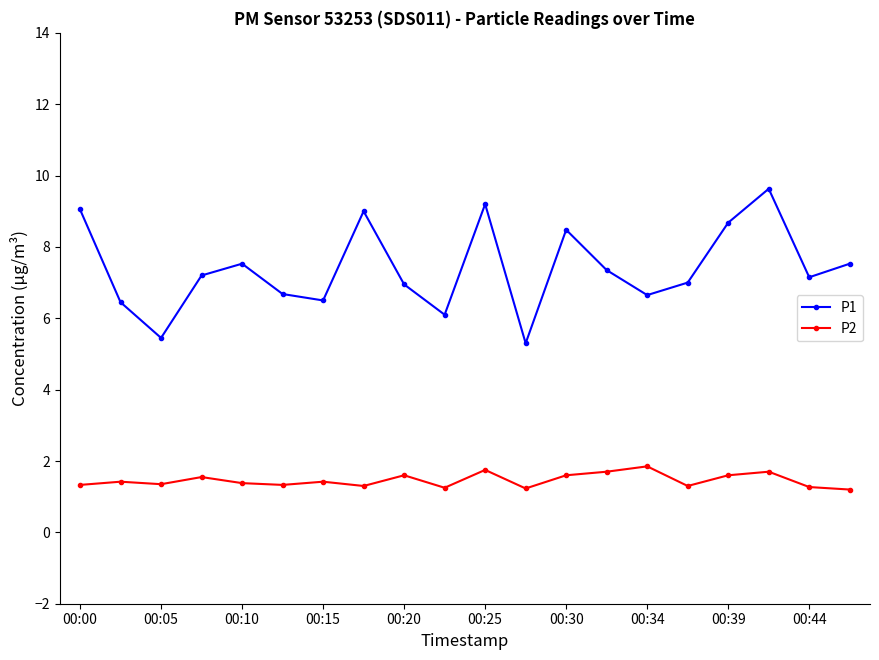

Which series has the largest range (max minus min)?

P1